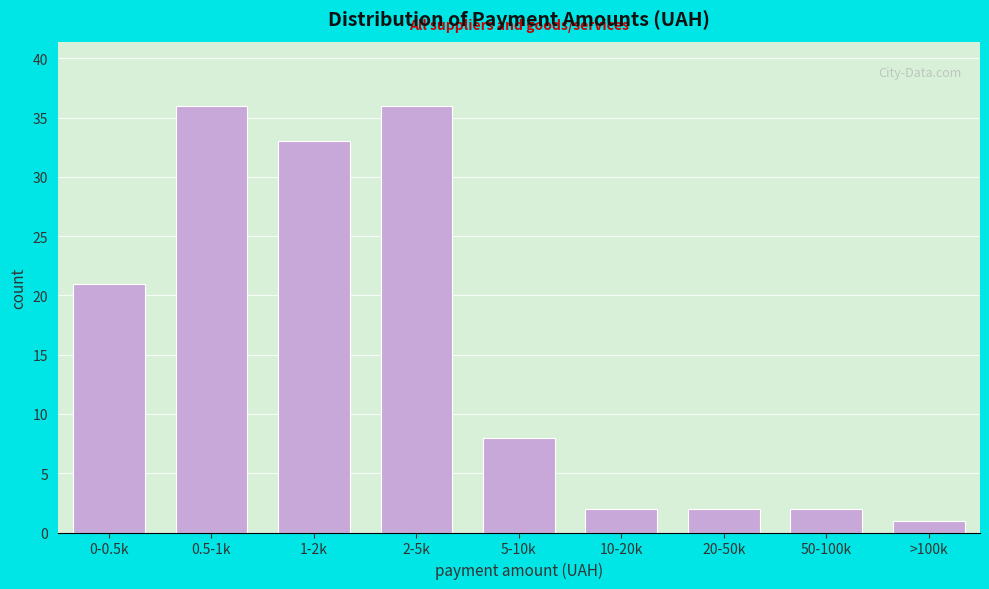

Reading left to right, extract all data points from this chart.

0-0.5k=21	0.5-1k=36	1-2k=33	2-5k=36	5-10k=8	10-20k=2	20-50k=2	50-100k=2	>100k=1